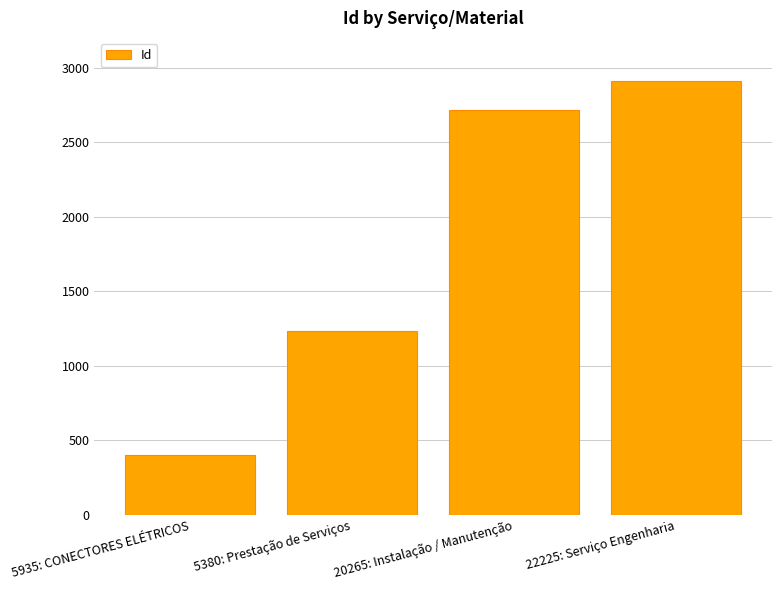

What is the difference between the maximum and minimum values?

2505